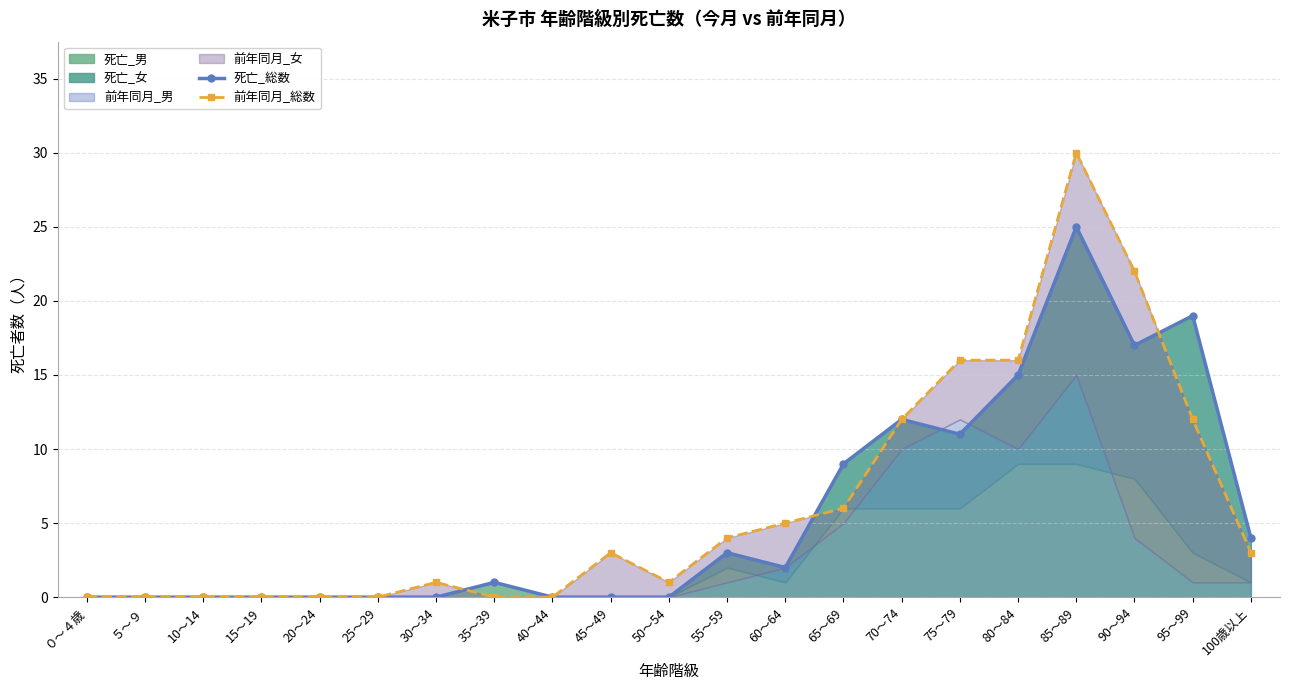

Where does the 前年同月_総数 series first go above 3?

55～59